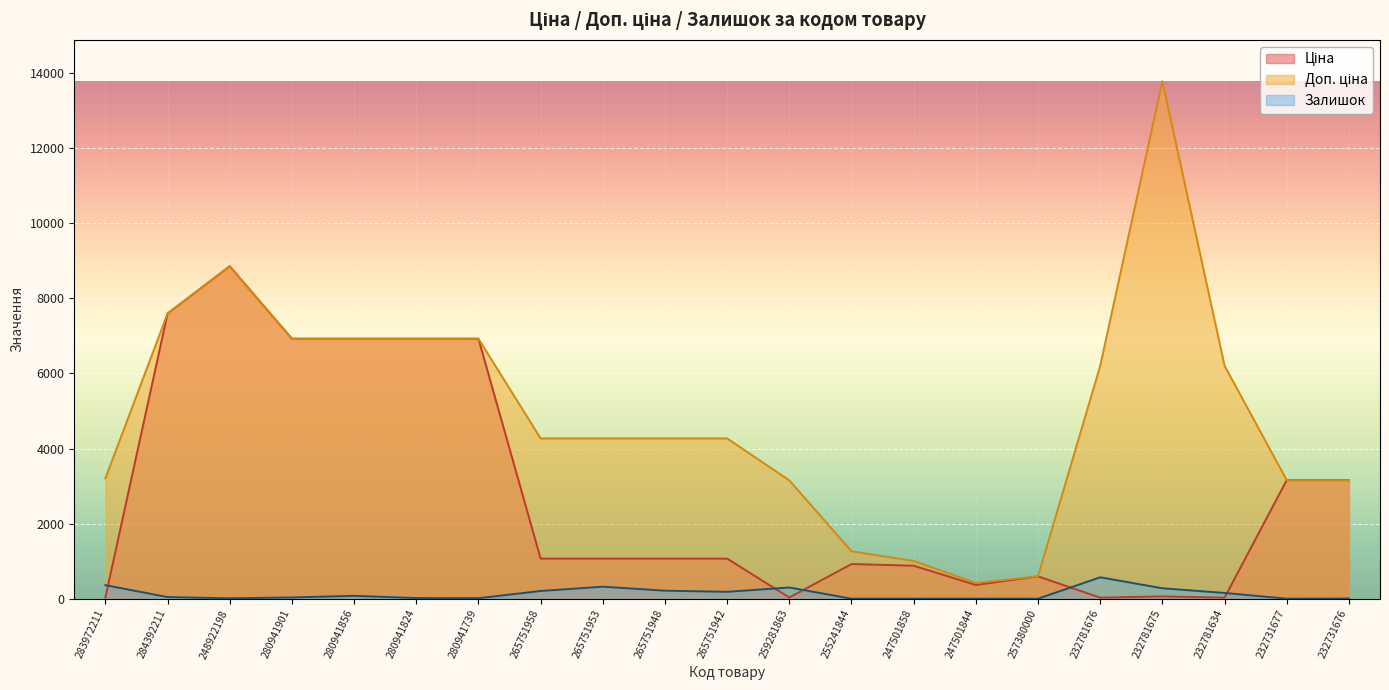

At how many categories does at least one series exceed 11146?

1